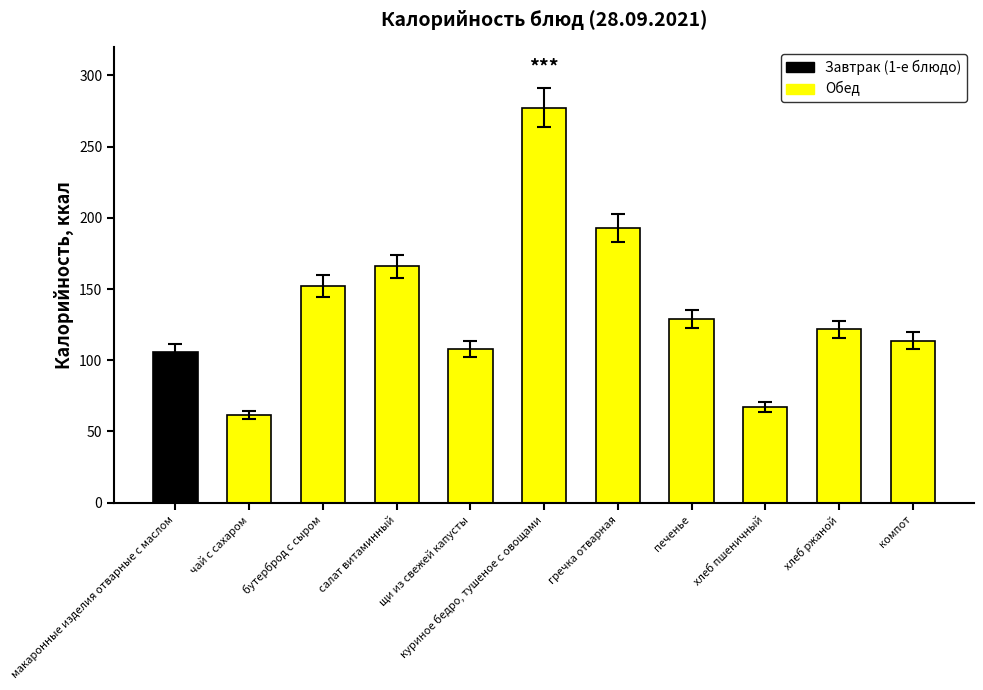

Reading left to right, transcribe all the data shown in this chart.

макаронные изделия отварные с маслом=106.0	чай с сахаром=61.6	бутерброд с сыром=152.0	салат витаминный=165.9	щи из свежей капусты=107.8	куриное бедро, тушеное с овощами=277.4	гречка отварная=192.9	печенье=129.0	хлеб пшеничный=67.3	хлеб ржаной=121.8	компот=113.8